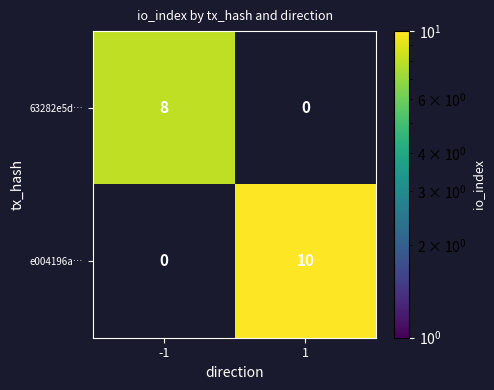

Is the value of 63282e5d… at -1 greater than the value of e004196a… at 1?

No